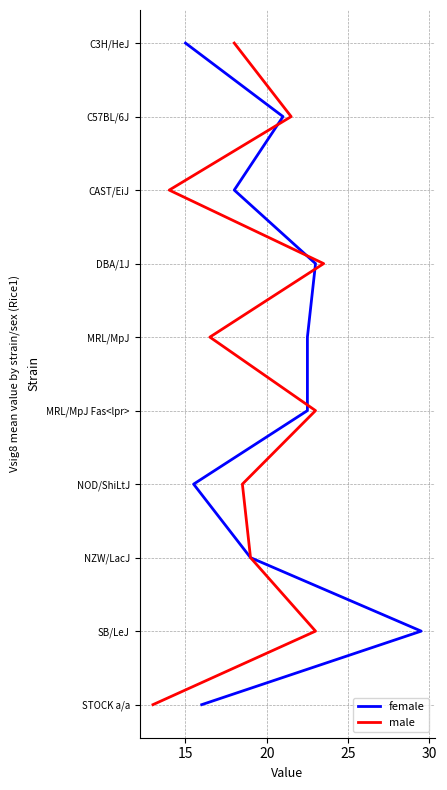

What are all the series names shown in the legend?

female, male